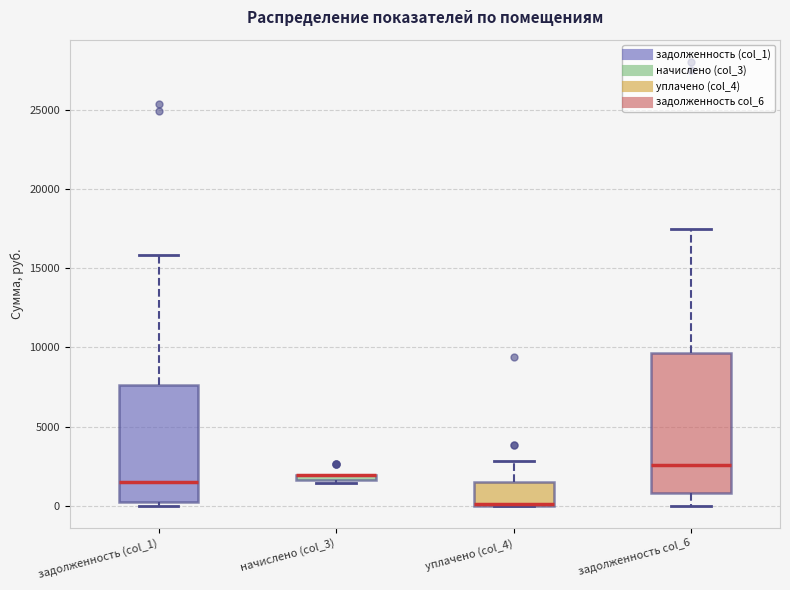

Where does the upper whisker of the box for задолженность col_6 end on the y-axis? The values are not printed on the chart, so give them approximately, as read against the axis.

17500